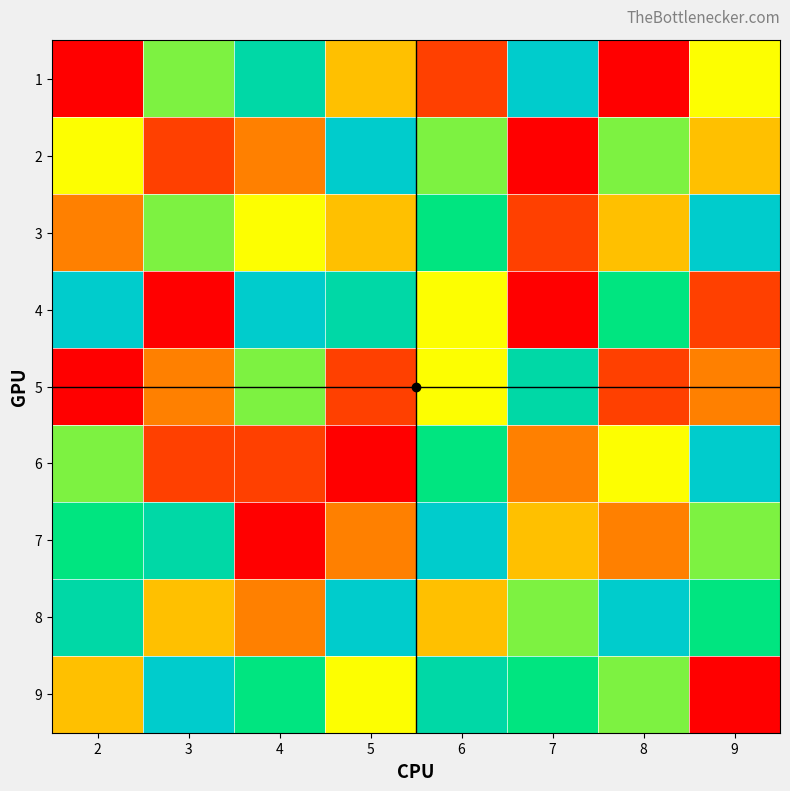

Reading left to right, what are all the values shown in this chart?

1: 2=0	3=6	4=8	5=4	6=2	7=9	8=1	9=5
2: 2=5	3=2	4=3	5=9	6=6	7=1	8=6	9=4
3: 2=3	3=6	4=5	5=4	6=7	7=2	8=4	9=9
4: 2=9	3=1	4=9	5=8	6=5	7=1	8=7	9=2
5: 2=1	3=3	4=6	5=2	6=5	7=8	8=2	9=3
6: 2=6	3=2	4=2	5=1	6=7	7=3	8=5	9=9
7: 2=7	3=8	4=1	5=3	6=9	7=4	8=3	9=6
8: 2=8	3=4	4=3	5=9	6=4	7=6	8=9	9=7
9: 2=4	3=9	4=7	5=5	6=8	7=7	8=6	9=1